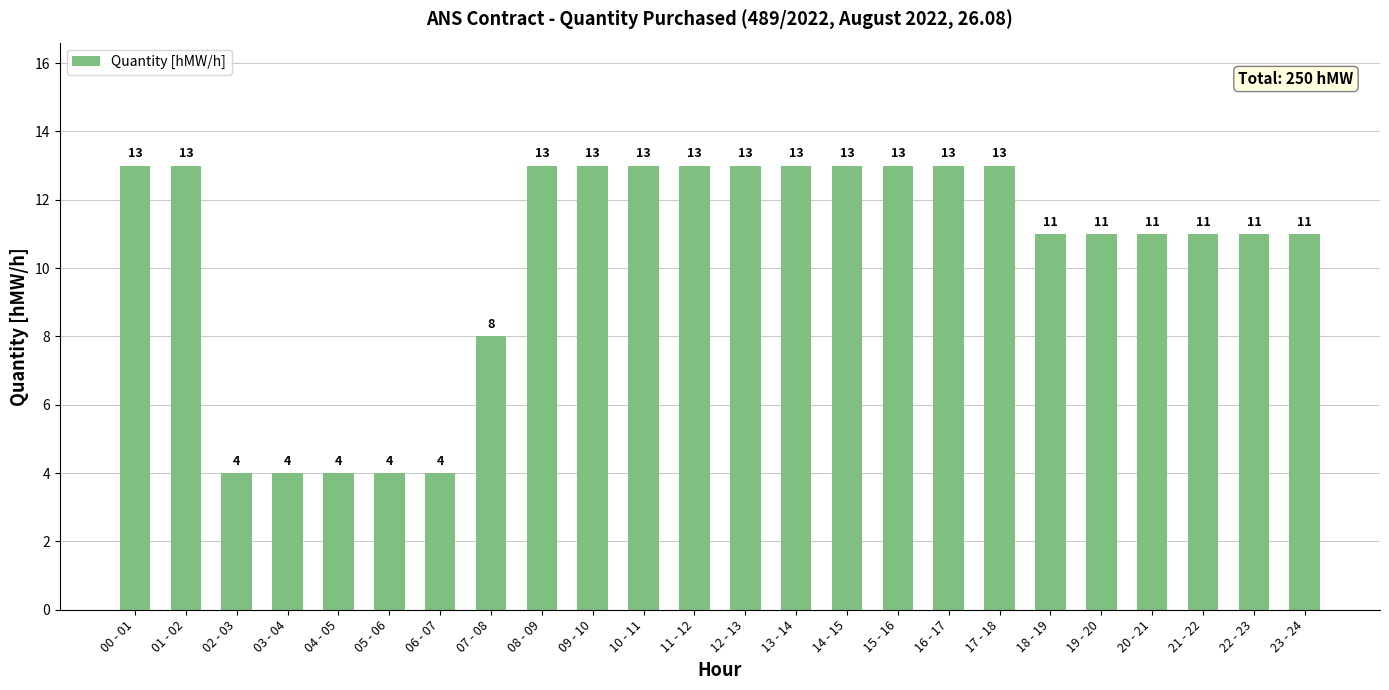

Between 21 - 22 and 00 - 01, which is larger?

00 - 01